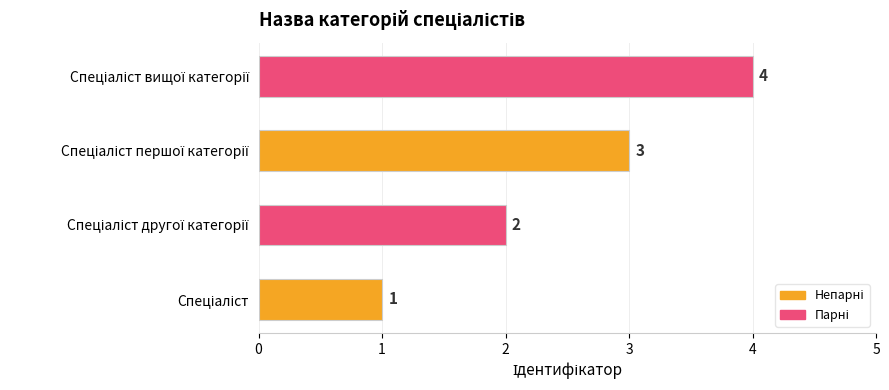

What is the sum of all values?

10